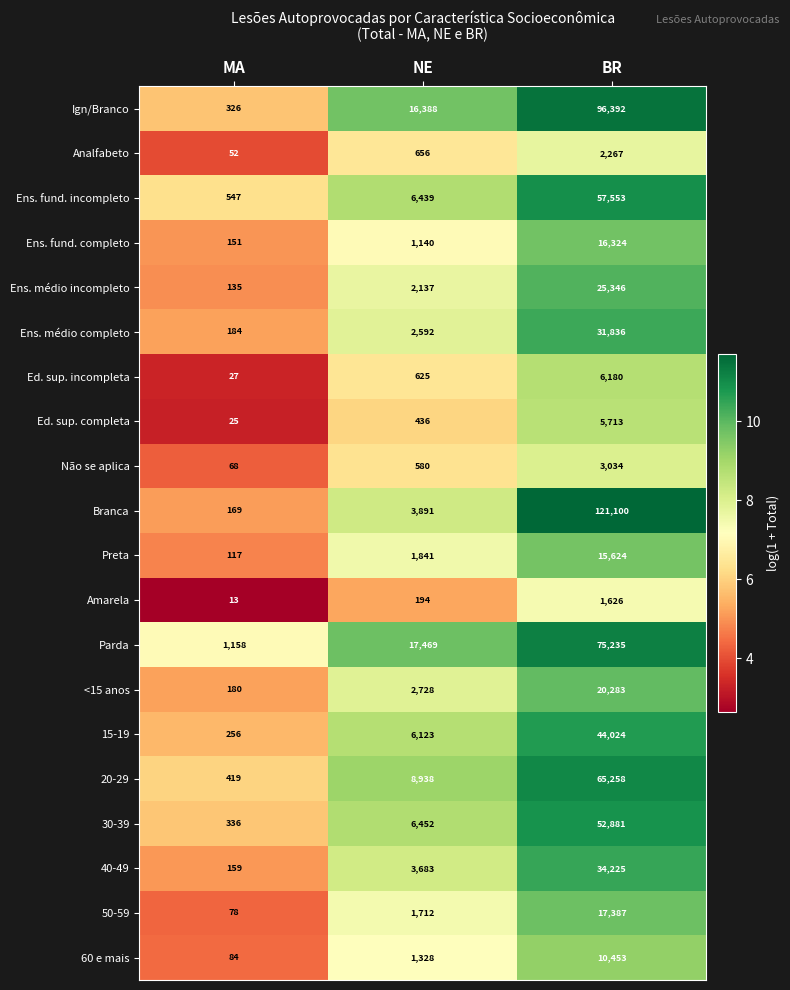

What value does the Não se aplica series have at BR?

3034